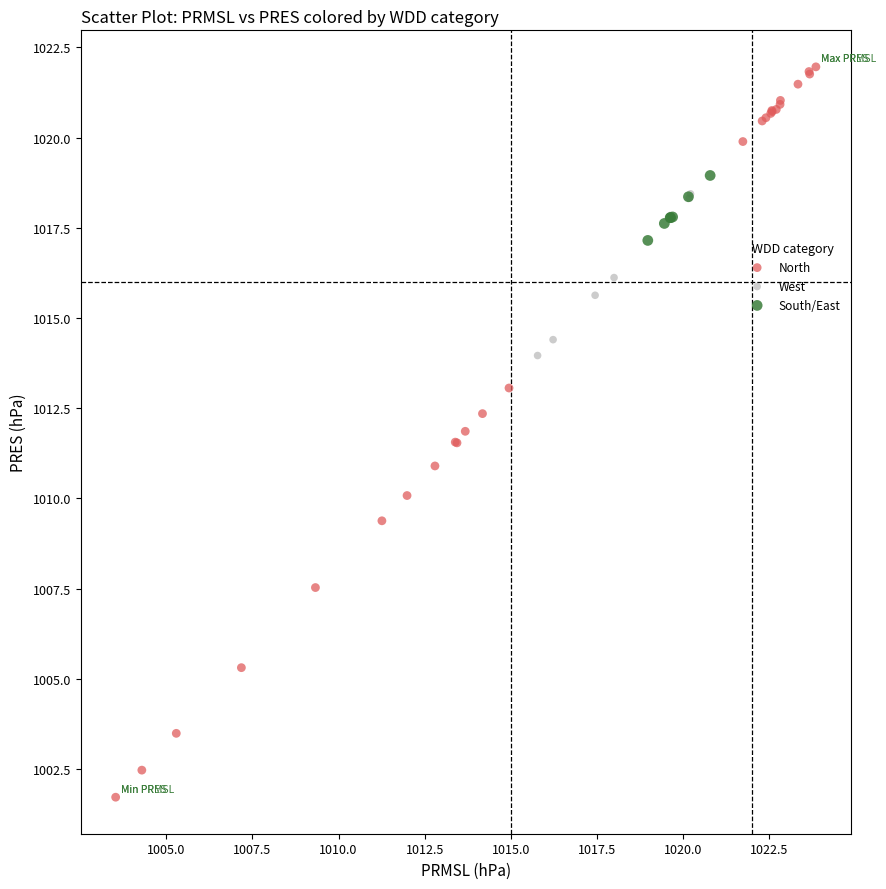

Which series contains the highest Y value?

North